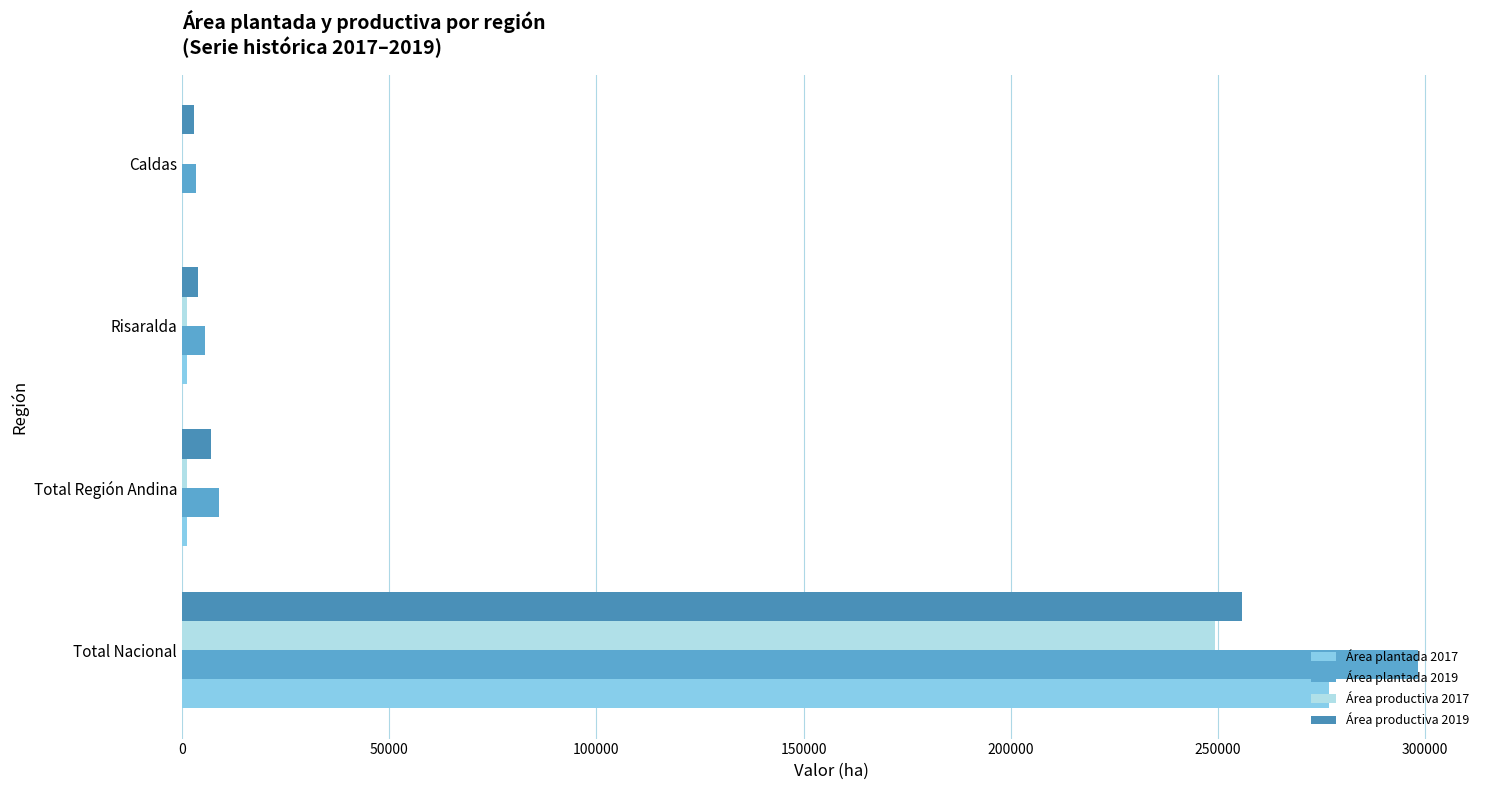

Which series has the widest spread of values?

Área plantada 2019